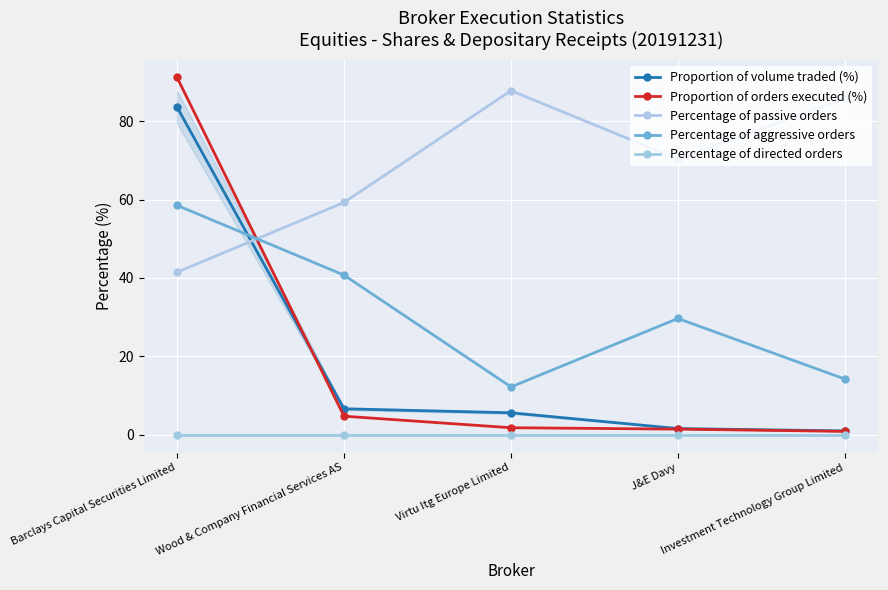

Between which two adjacent categories do Percentage of passive orders and Proportion of volume traded (%) first intersect?

Barclays Capital Securities Limited and Wood & Company Financial Services AS